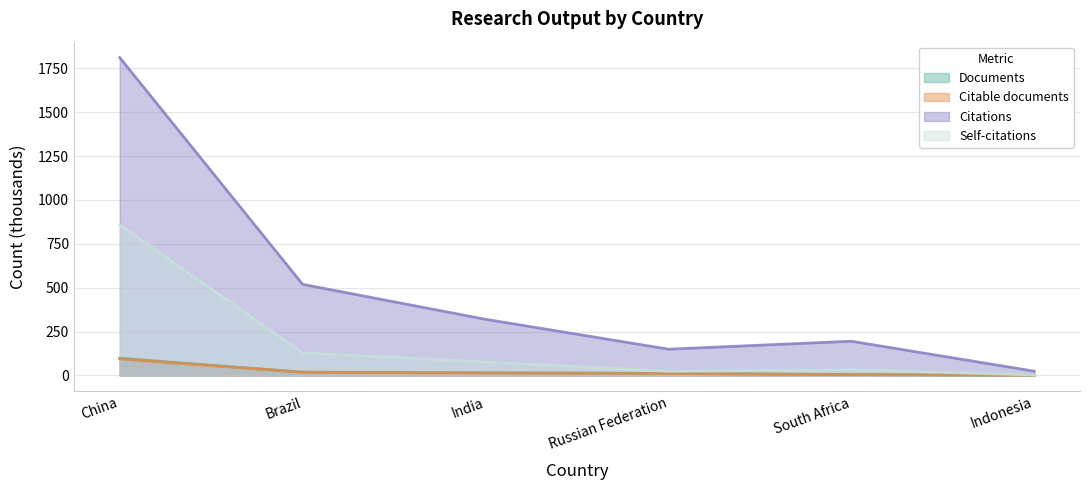

What is the difference between the highest and lowest values at China?

1717.1